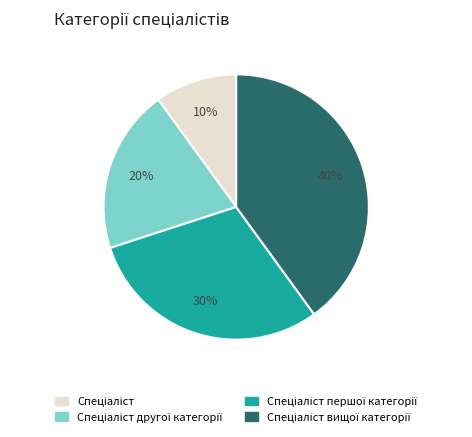

To the nearest percent, what is the average slice percentage?

25%